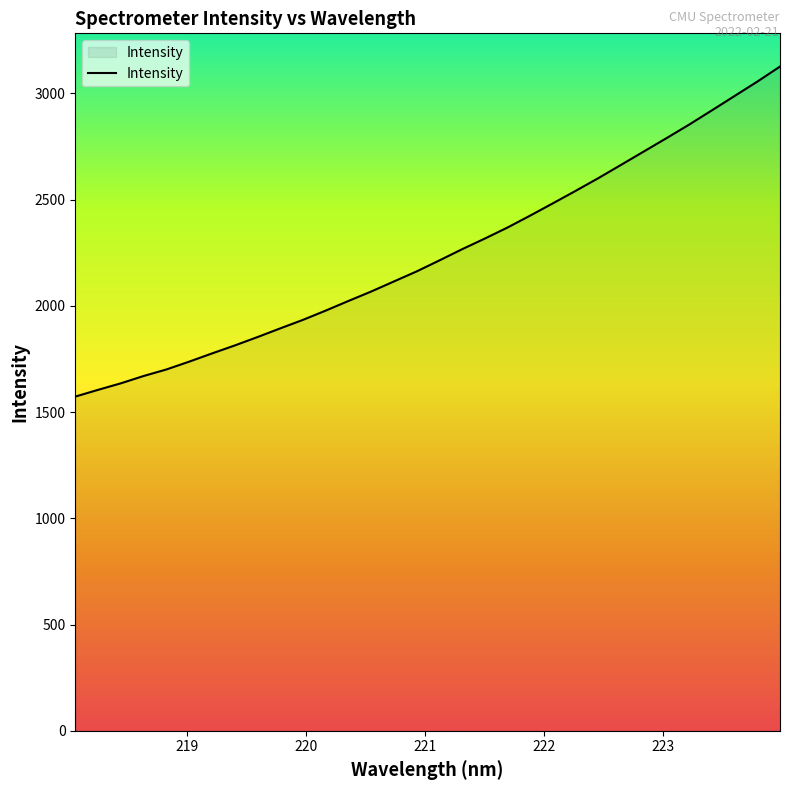

What is the difference between the maximum and minimum values?

1553.6